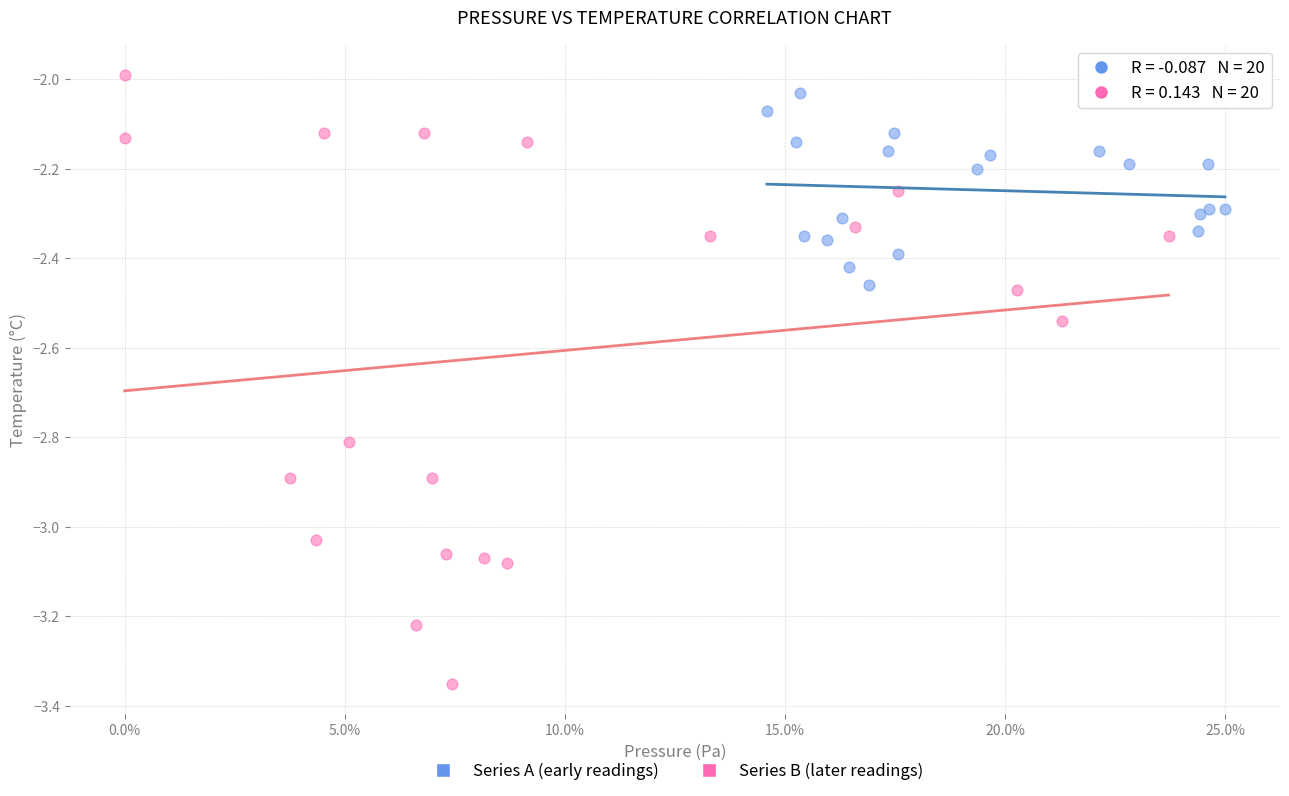

Which series has the largest Y range (max minus min)?

Series B (later readings)